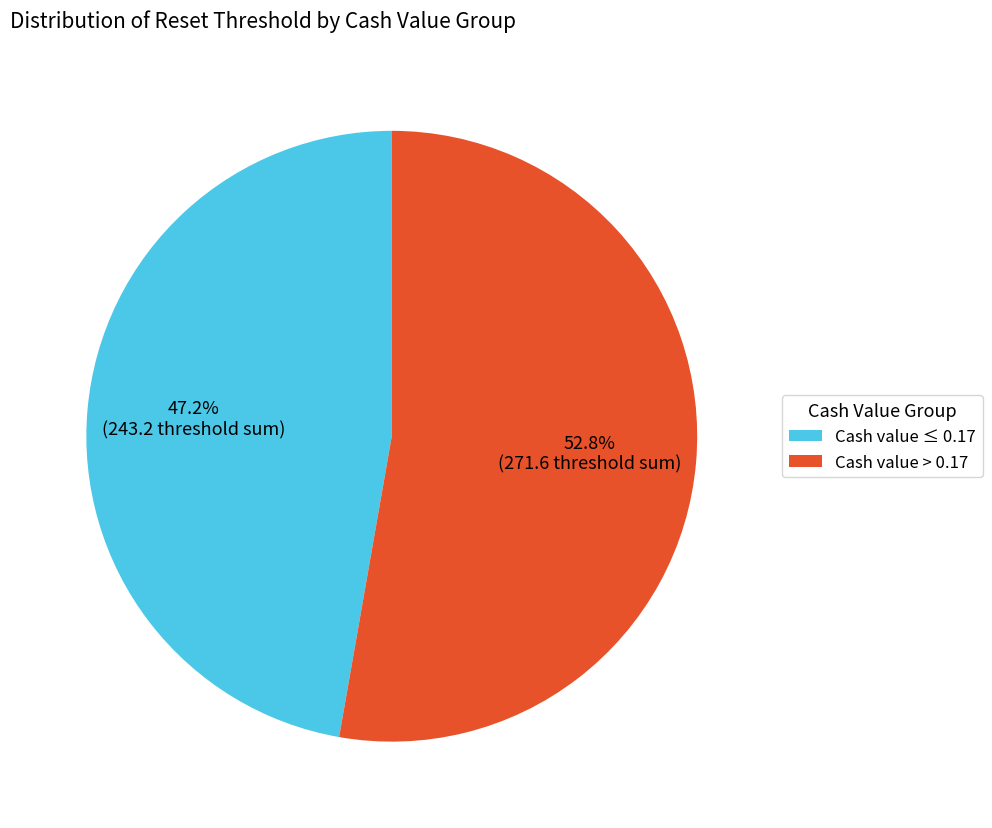

How many slices are in this pie chart?

2